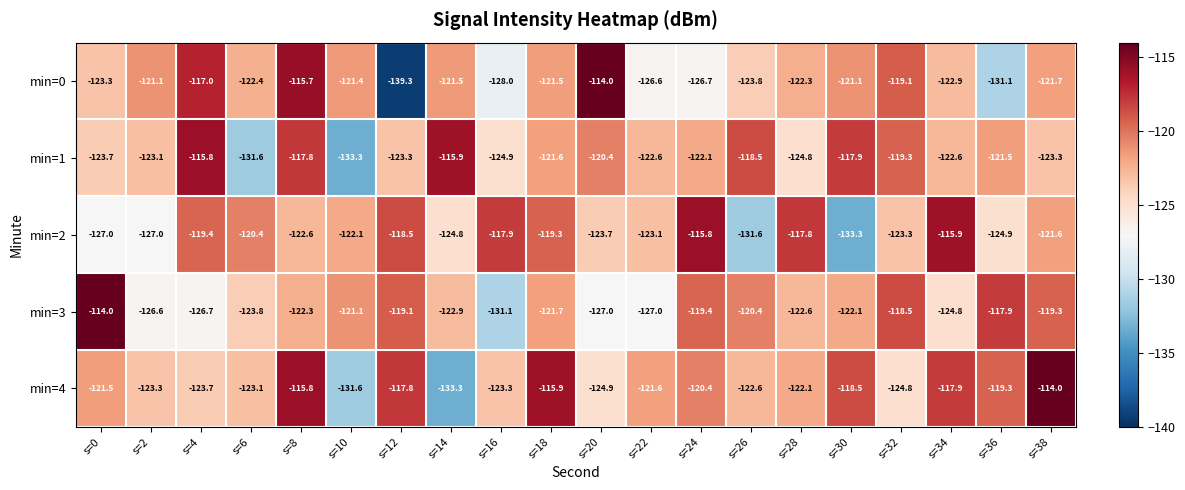

The value of min=0 at s=20 is -114.0. True or false?

True